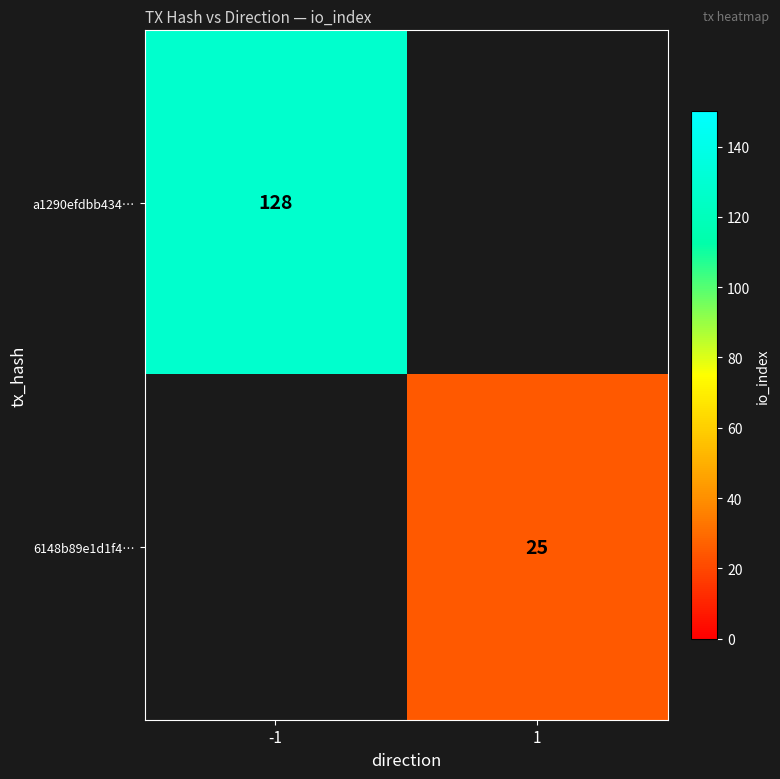

True or false: 6148b89e1d1f4… has a value of 42 at 1.

False